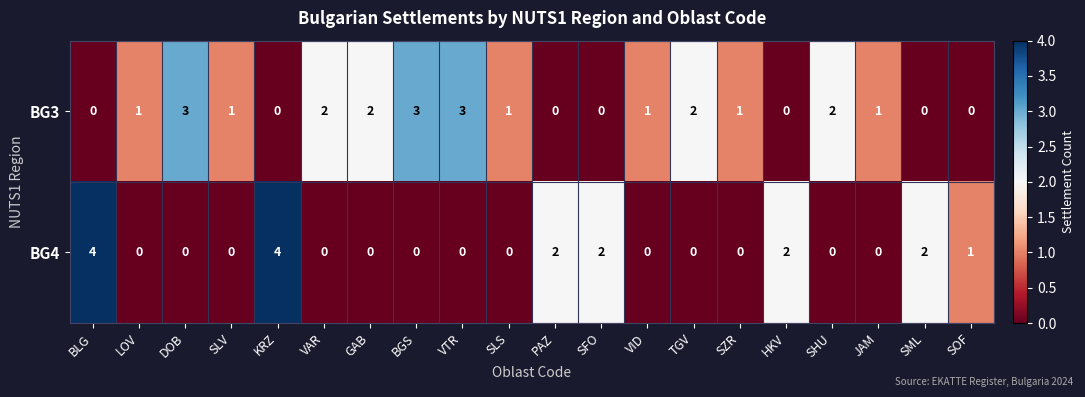

How many positive values does the BG3 series have?

13